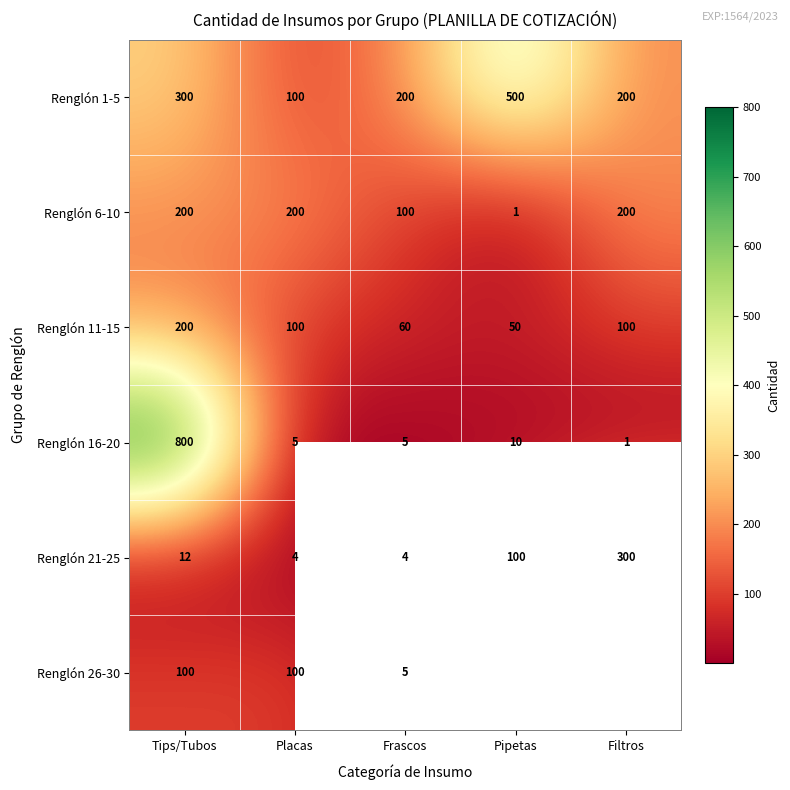

The Renglón 1-5 series shows 200.2 at Pipetas. True or false?

False